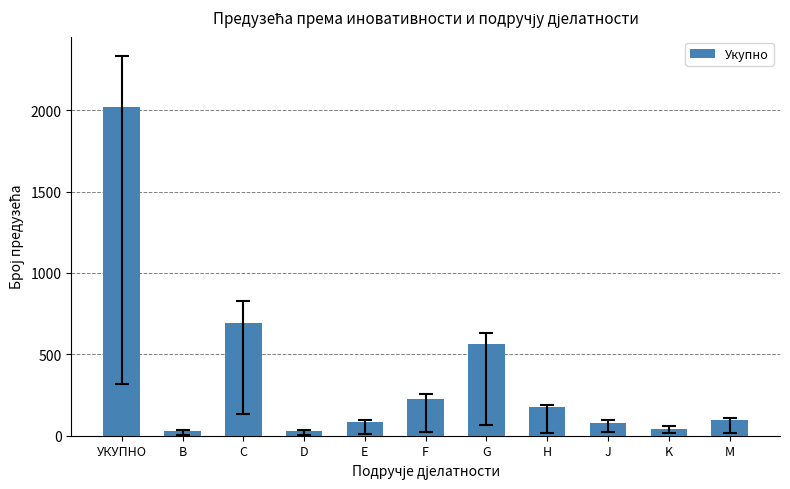

How many categories are shown in the chart?

11